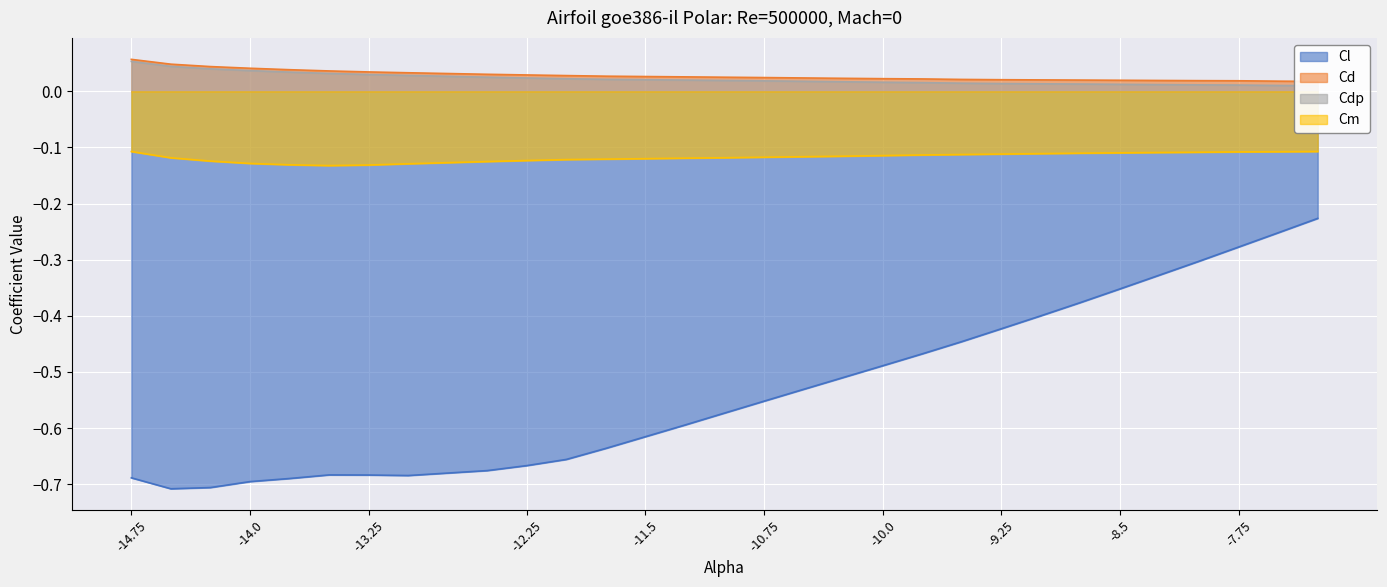

True or false: Cl and Cm cross at least once.

False